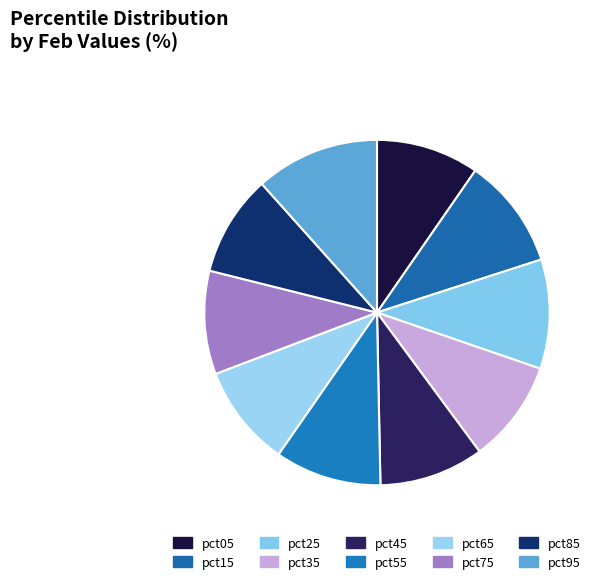

Does pct65 represent more than half of the total?

No